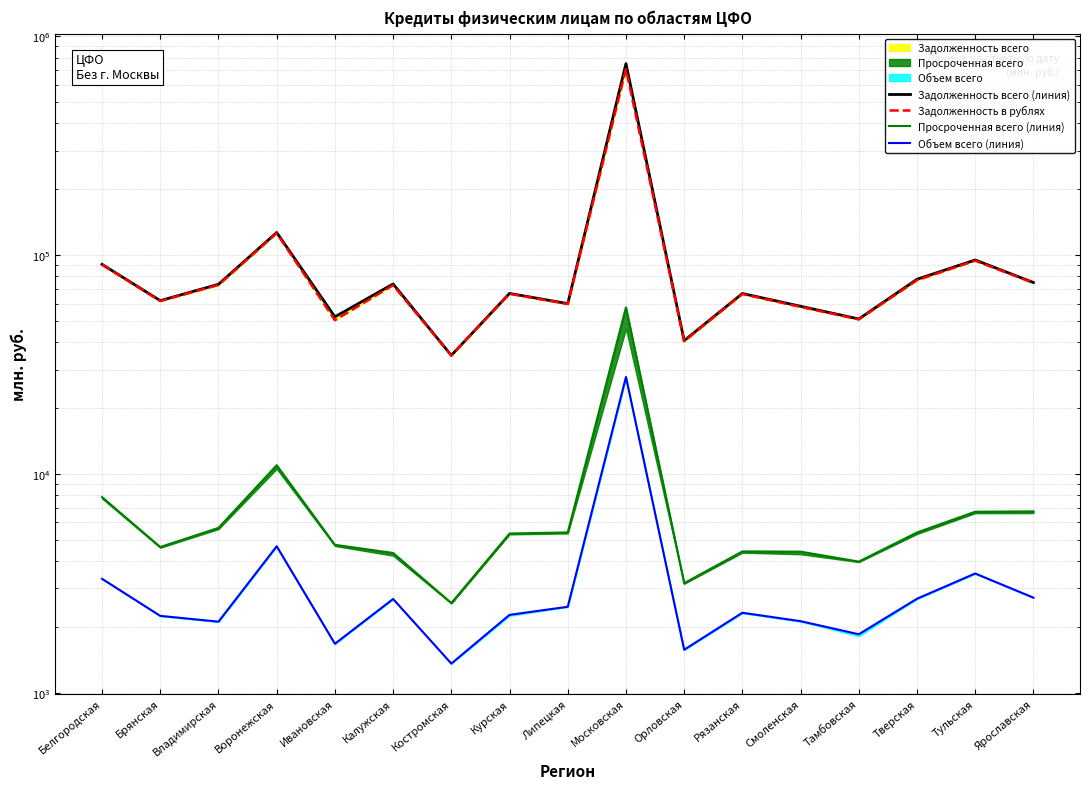

Which has a higher value, Липецкая or Брянская?

Брянская